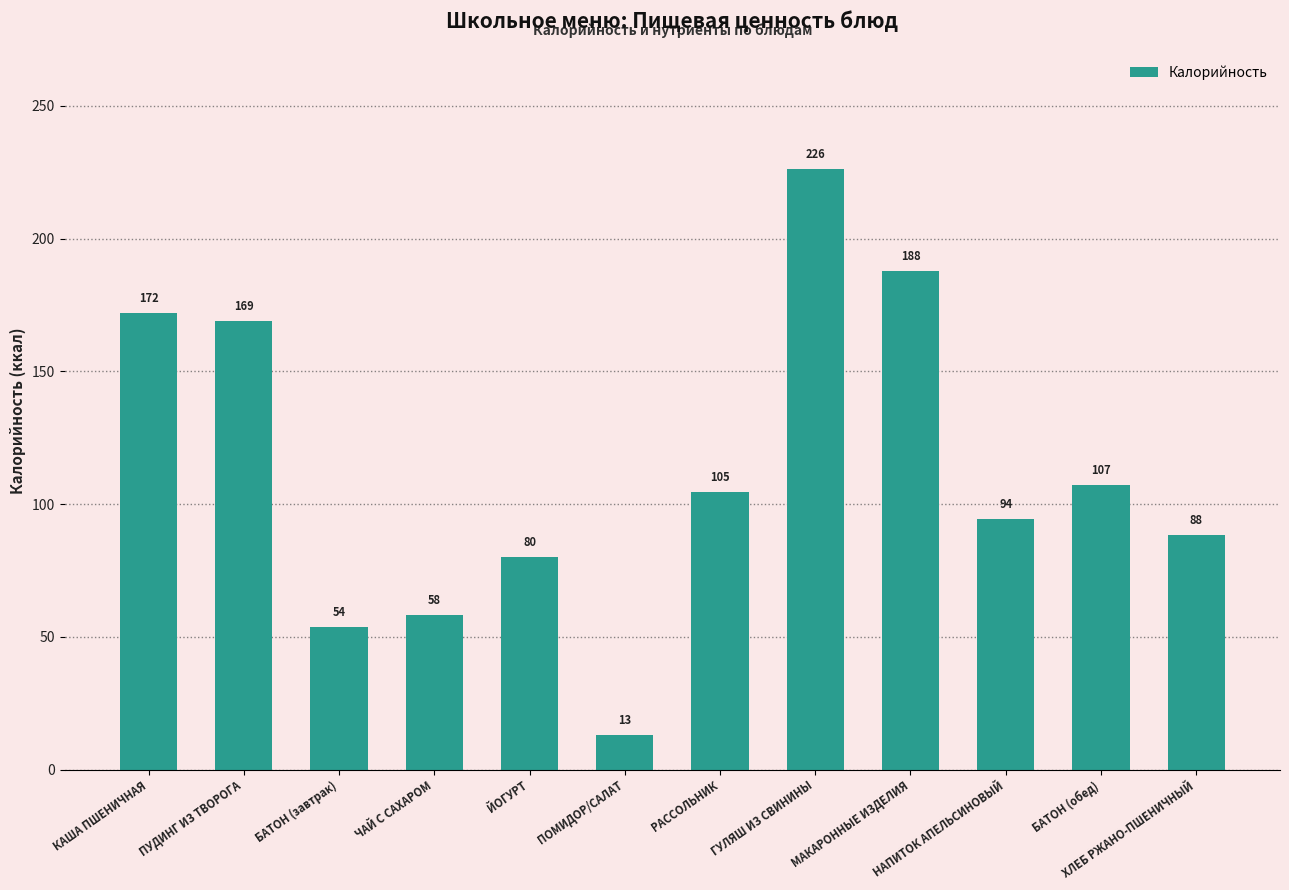

At which label does the data first exceed 104?

КАША ПШЕНИЧНАЯ